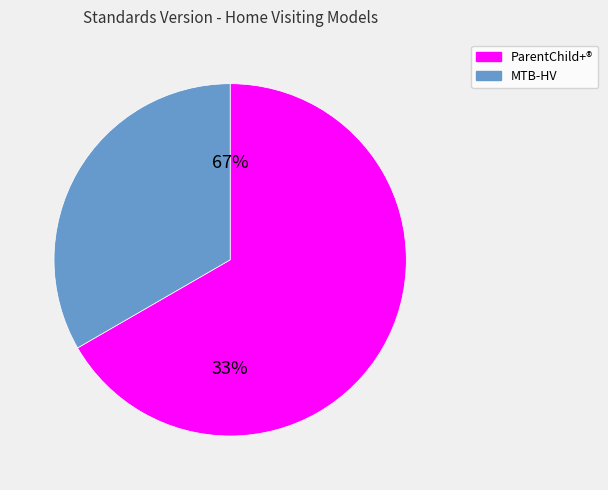

Is the sum of ParentChild+® Family Home Visiting Model and Minding the Baby® Home Visiting (MTB-HV) greater than half?

Yes